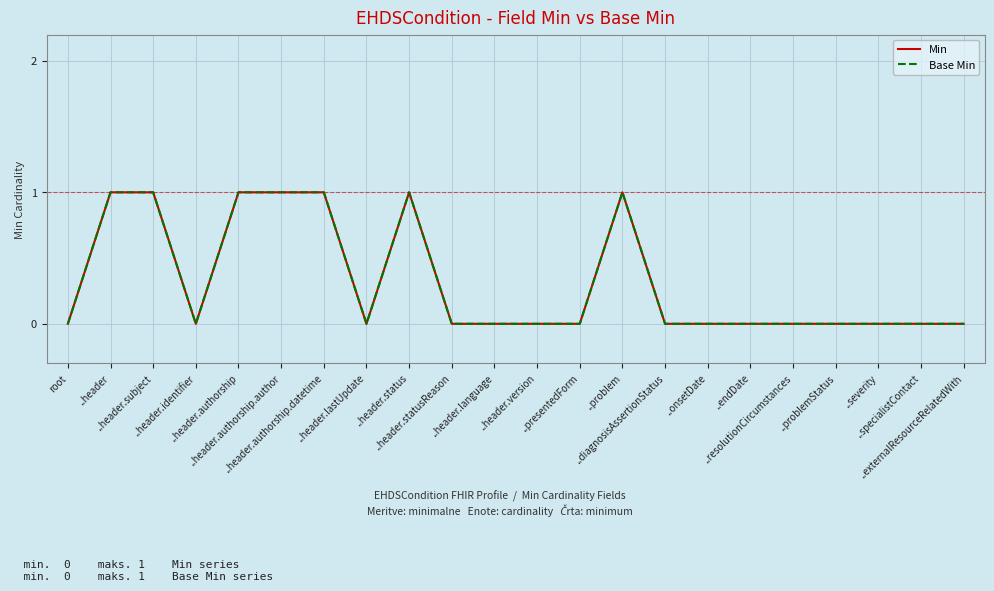

What is the label of the 5th point from the right?

..resolutionCircumstances